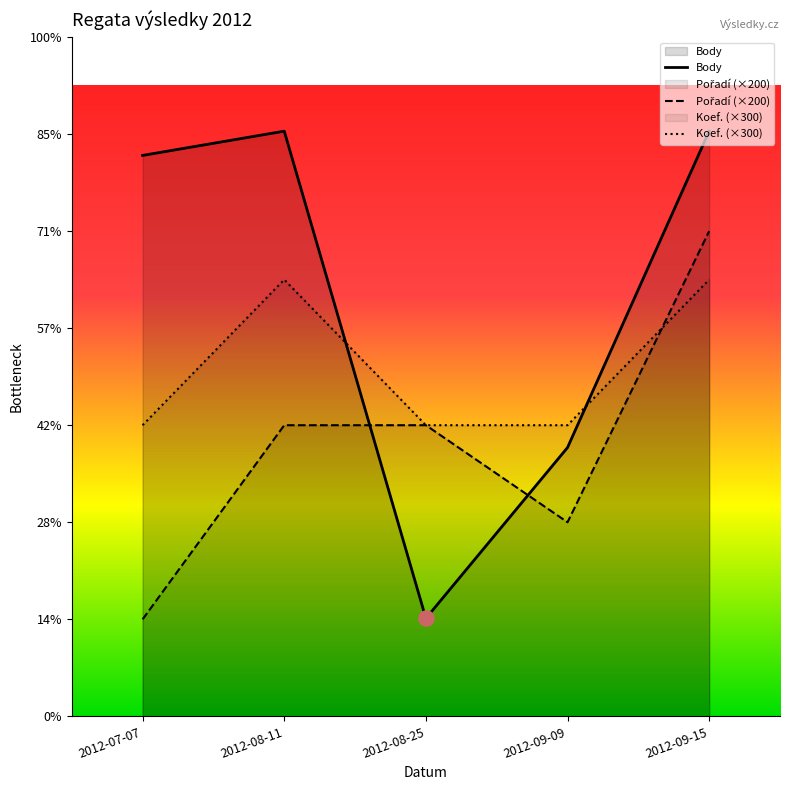

Which series has the largest total across all categories?

Body